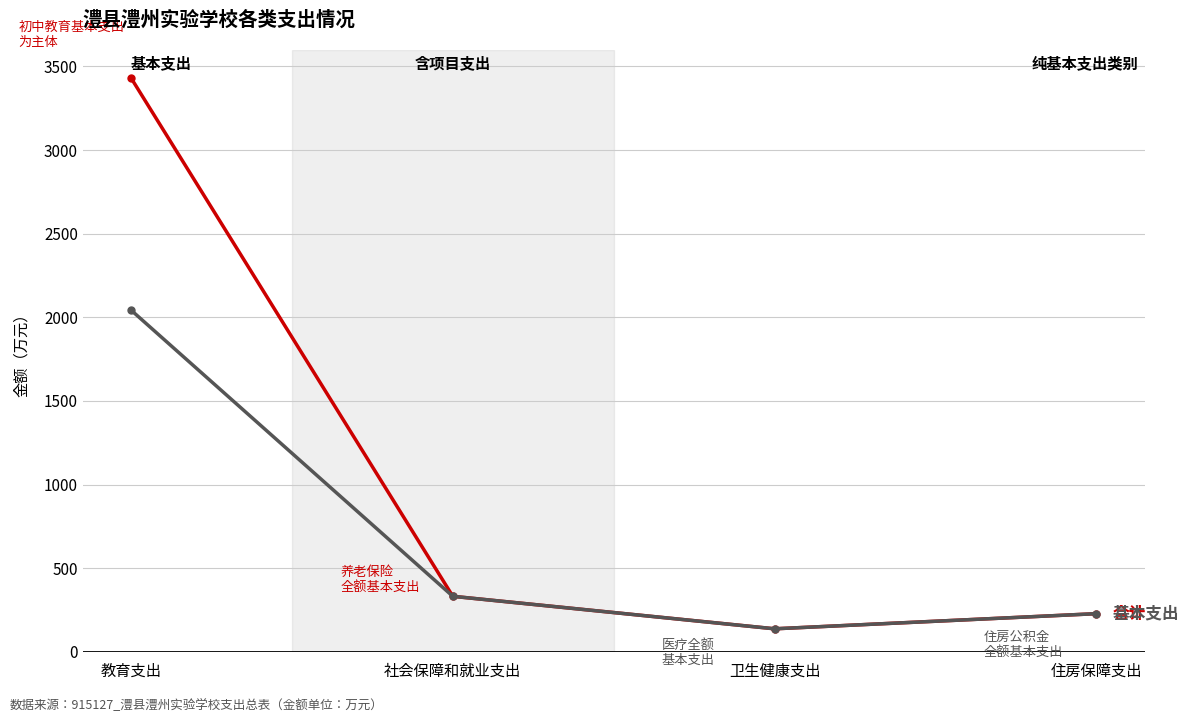

How many lines are shown in the chart?

2